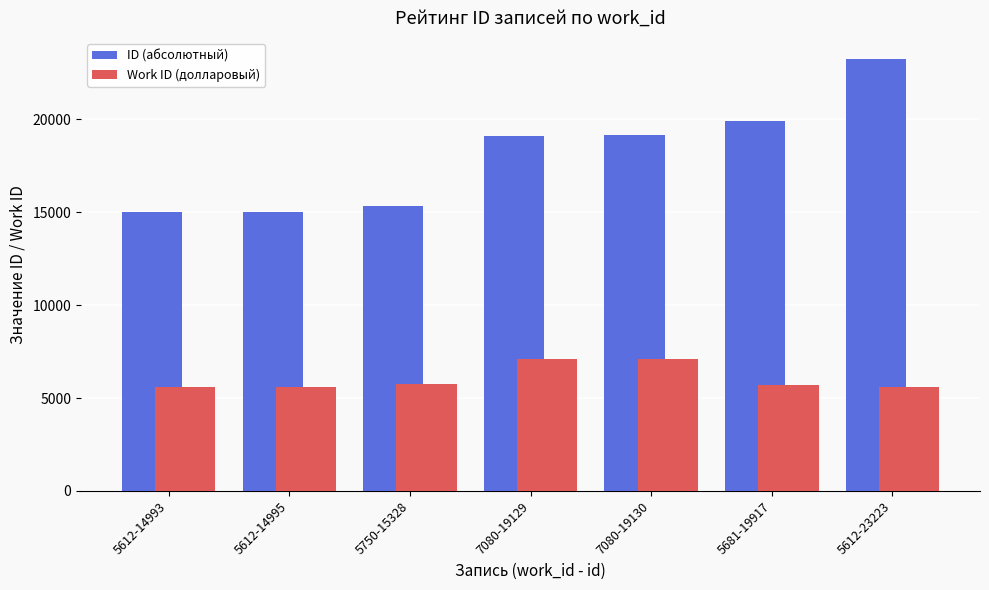

At which label does Work ID (долларовый) first exceed 5681?

5750-15328